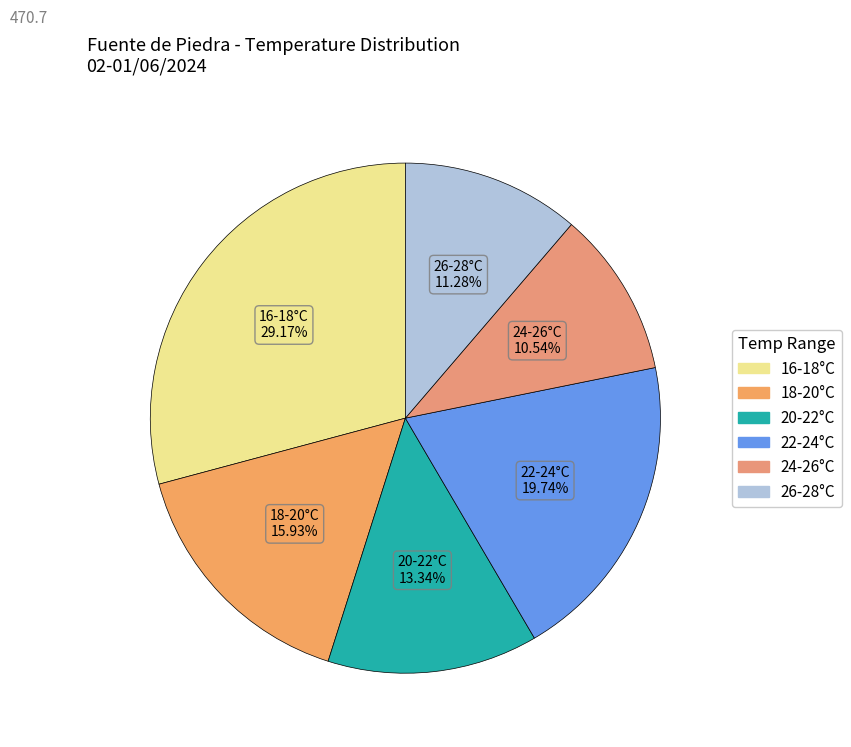

How many segments does this pie chart have?

6